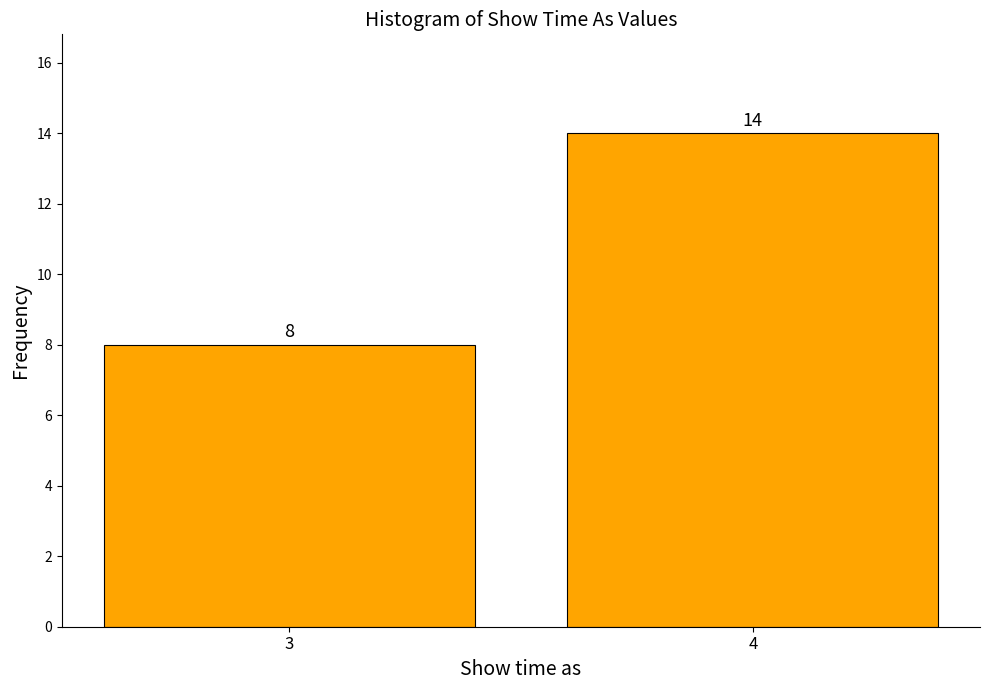

Reading right to left, what are all the values shown in this chart?

4=14	3=8